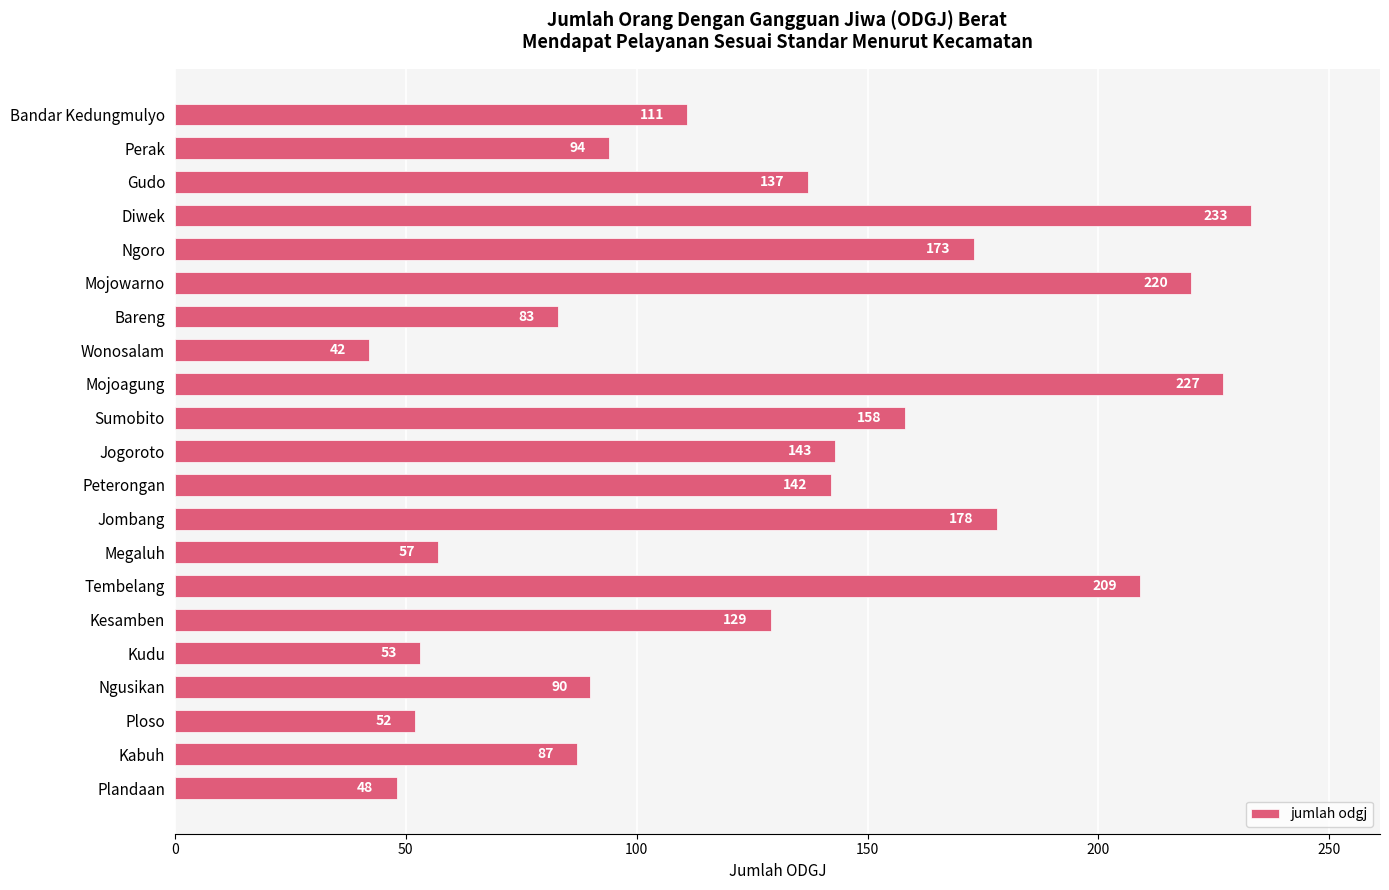

What is the sum of the values at Ngusikan and Diwek?

323